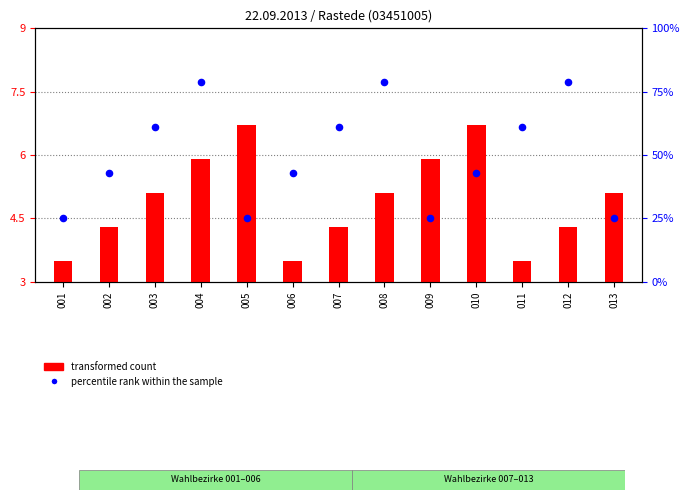

Which series contains the lowest Y value?

transformed count